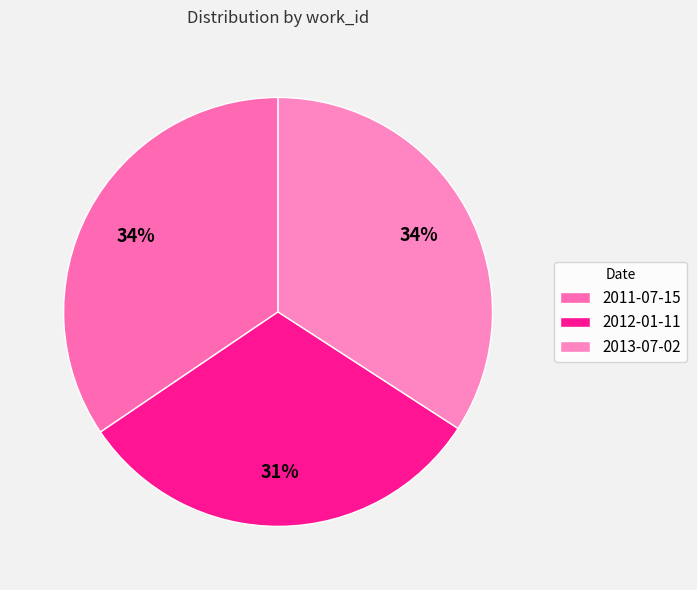

Is there a majority slice in this chart?

No